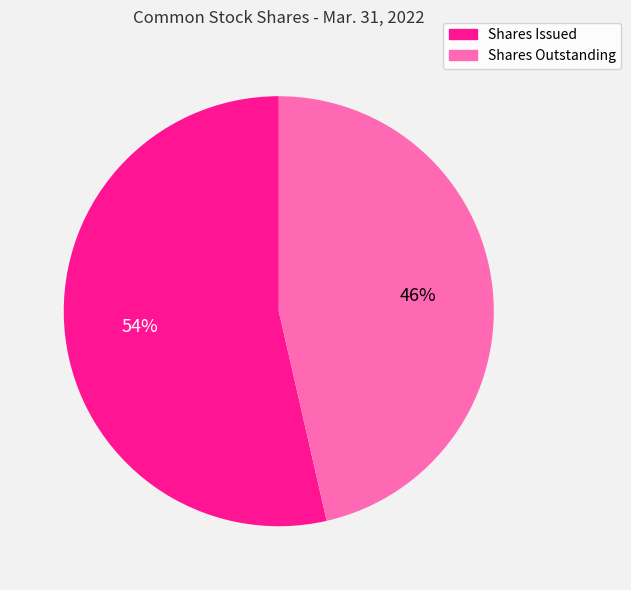

The Shares Outstanding slice represents 34% of the pie. True or false?

False